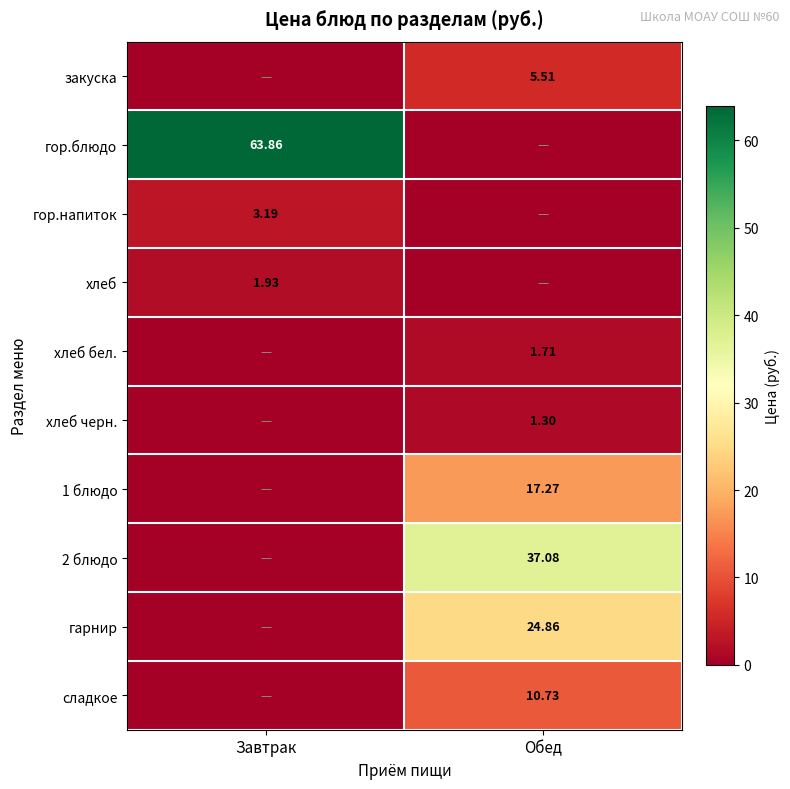

What is the sum of the гор.блюдо values at Обед and Завтрак?

63.9